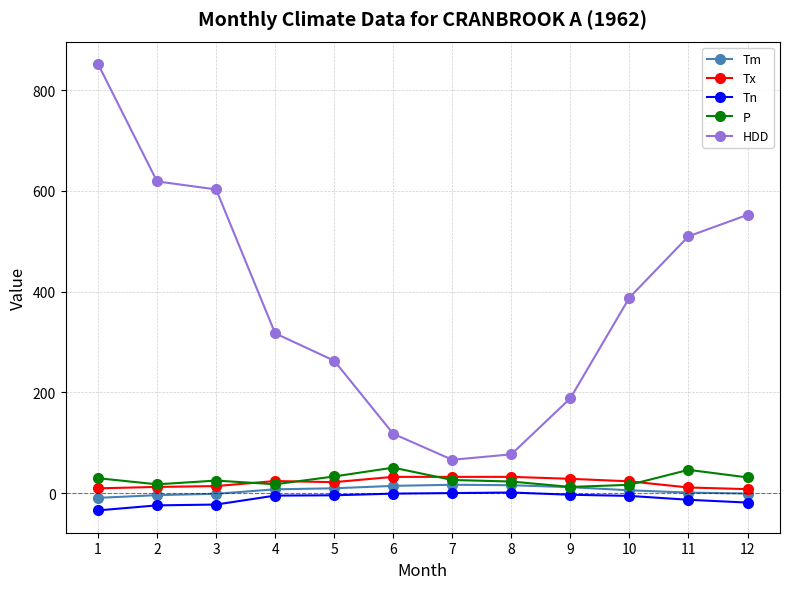

What is the sum of the HDD values at 4 and 3?

920.1